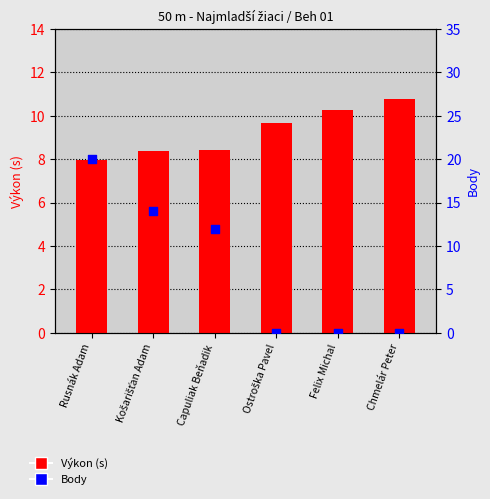

Which series has the largest total across all categories?

Výkon (s)